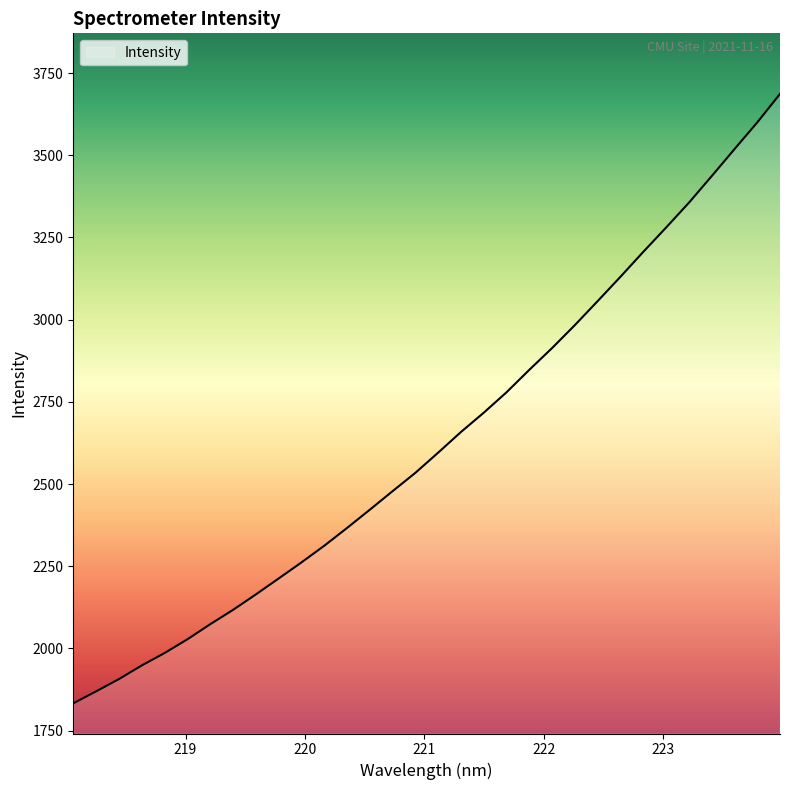

What is the minimum value shown in the chart?

1833.0